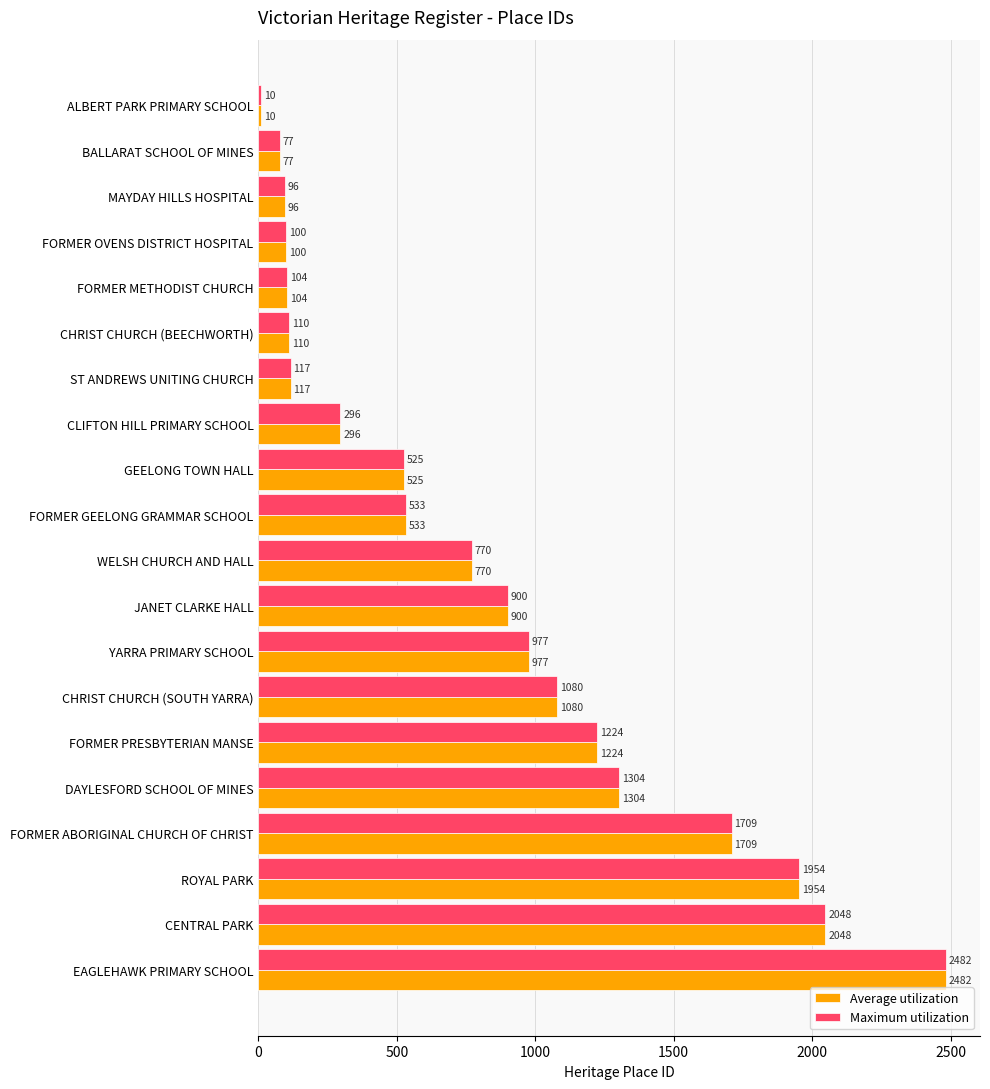

True or false: Average utilization has a value of 2482 at EAGLEHAWK PRIMARY SCHOOL.

True